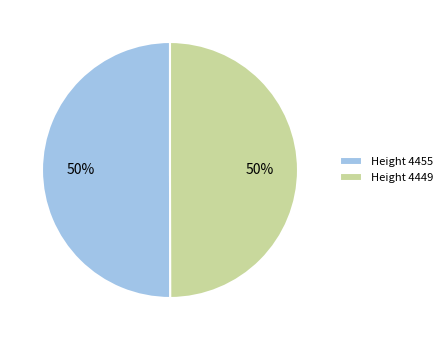

True or false: Height 4455 accounts for 44% of the total.

False